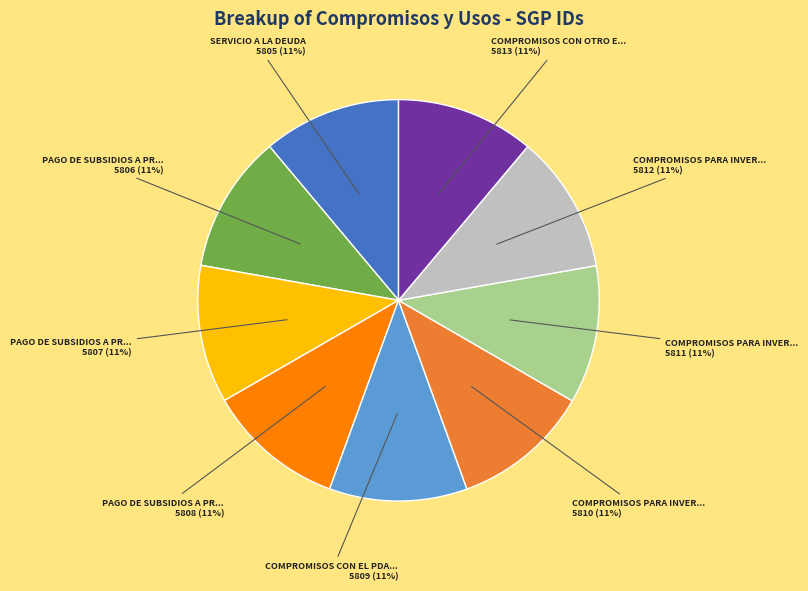

To the nearest percent, what is the average slice percentage?

11%